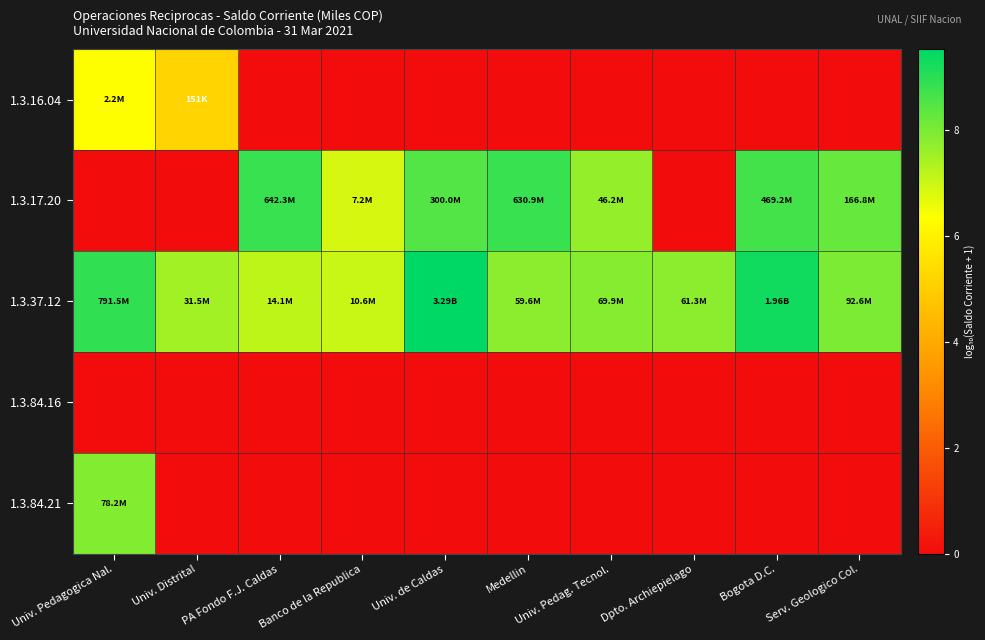

At which category is the sum across all series the highest?

Univ. Pedagogica Nal.